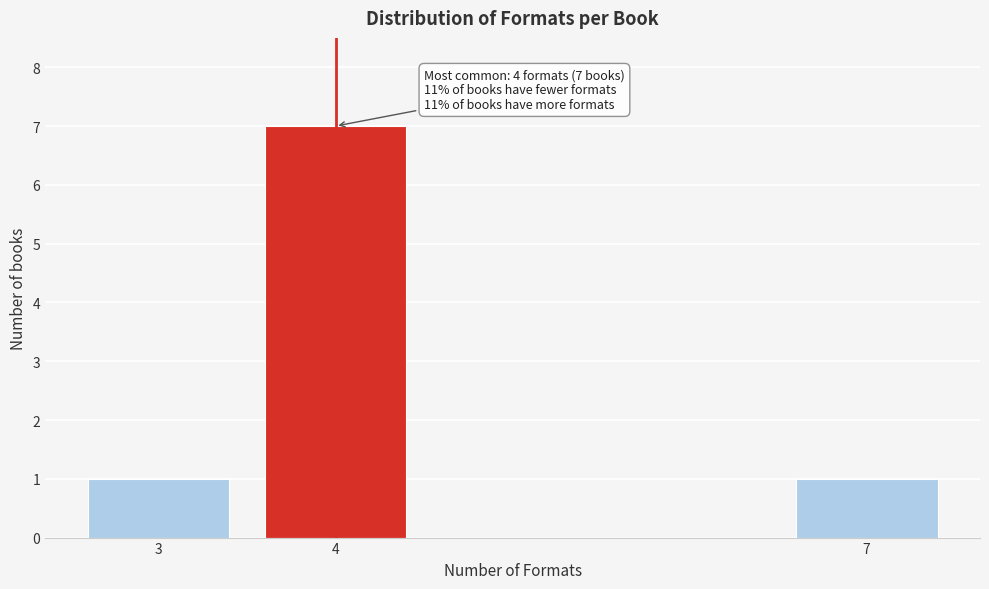

Reading right to left, what are all the values shown in this chart?

1	7	1